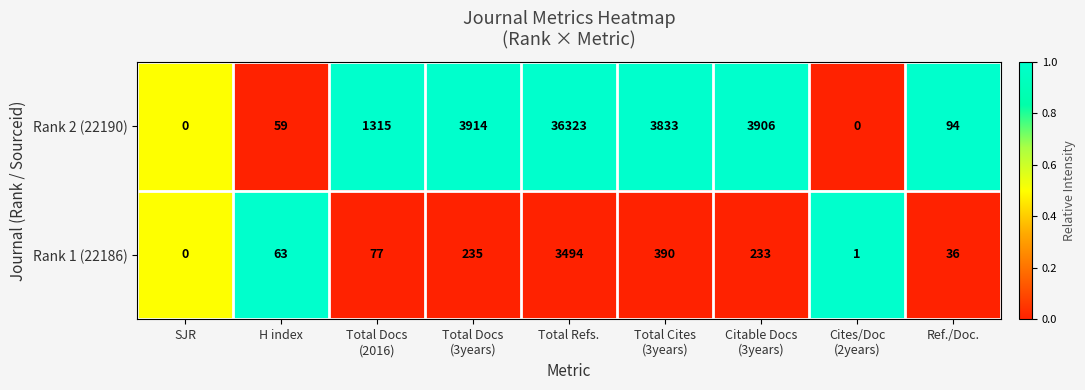

Reading left to right, extract all data points from this chart.

Rank 2 (22190): 0	59	1315	3914	36323	3833	3906	0	94
Rank 1 (22186): 0	63	77	235	3494	390	233	1	36